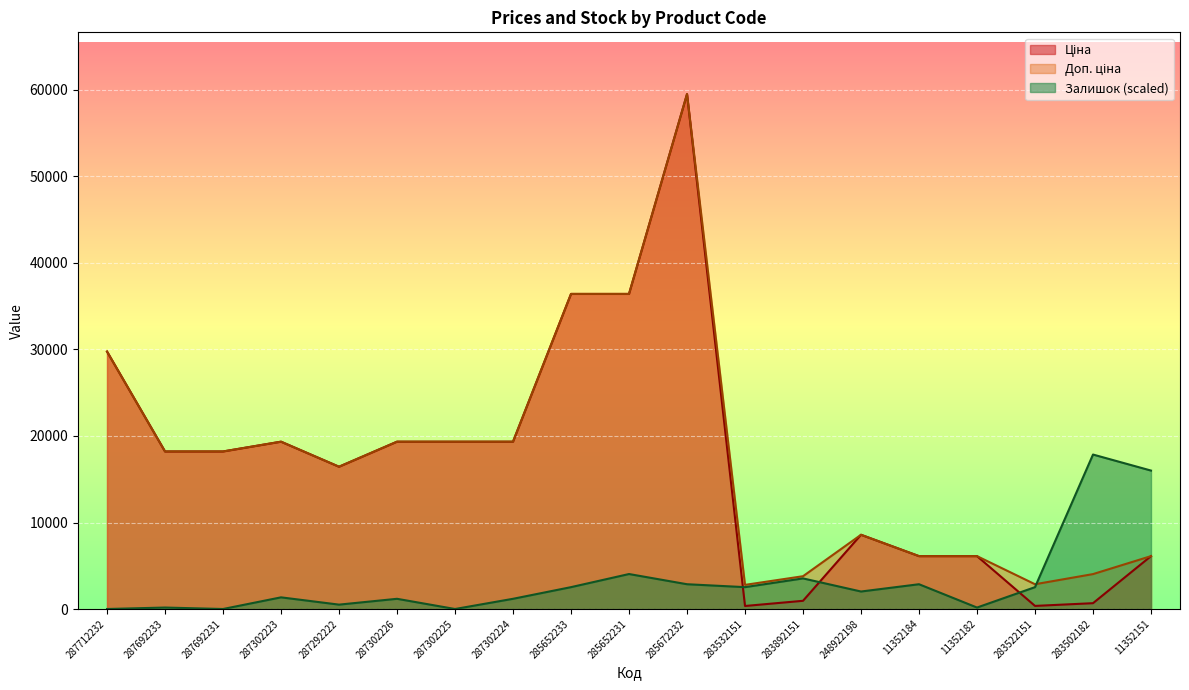

Does the chart display data point markers on the line(s)?

No